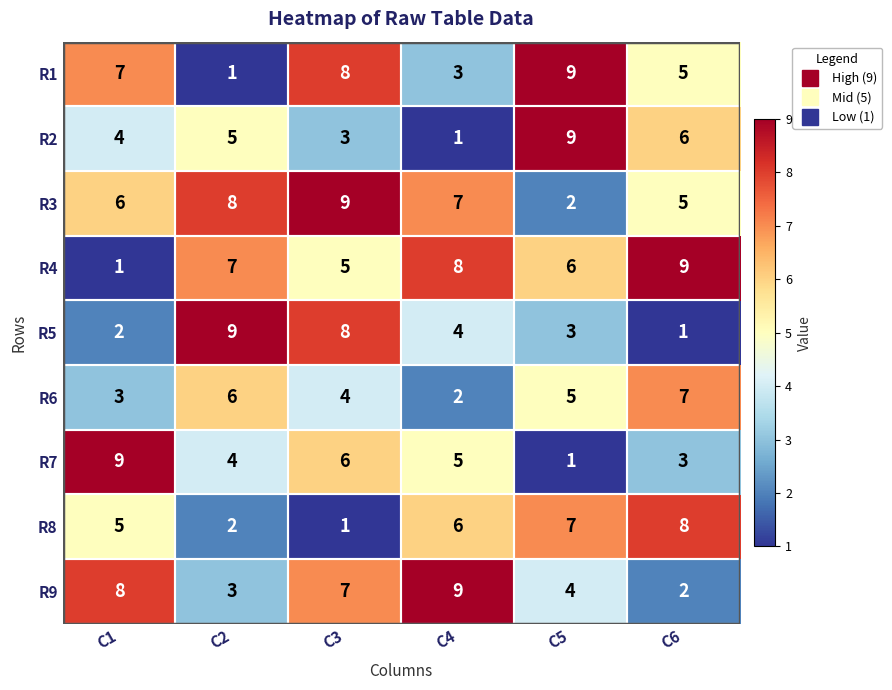

How many series are shown in this chart?

9